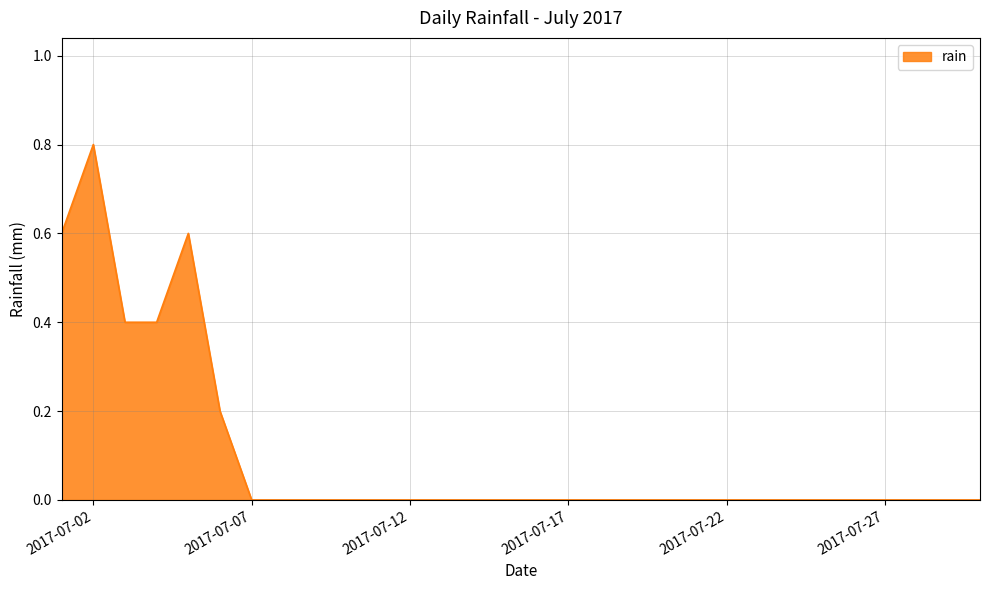

What is the greatest value displayed?

0.8